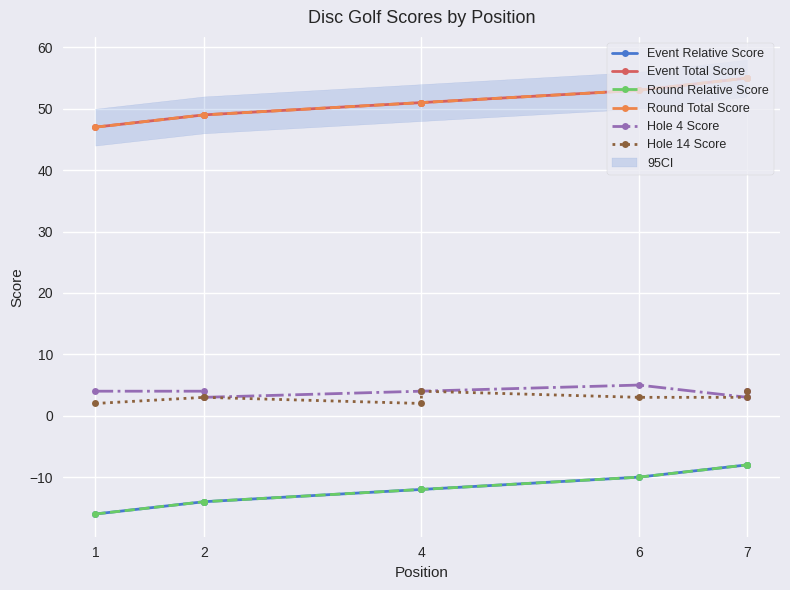

What is the difference between the maximum and second lowest values in the Hole 14 Score series?

2